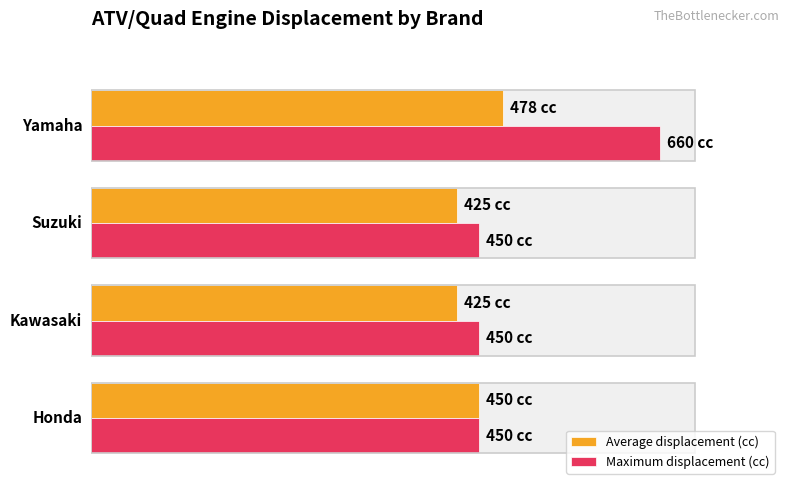

Which series has the widest spread of values?

Maximum displacement (cc)